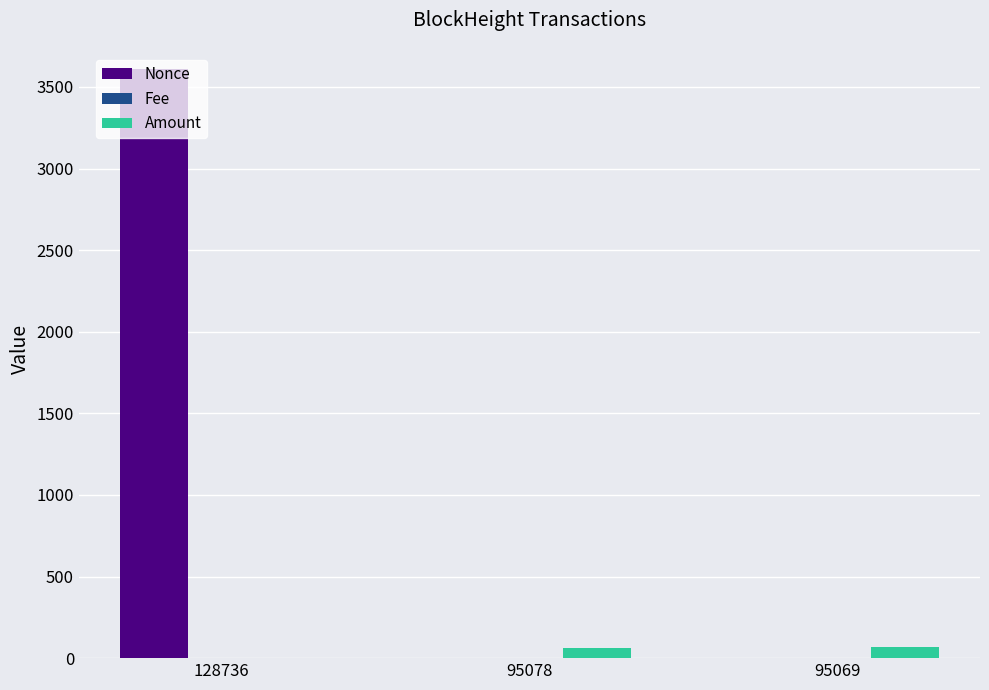

What is the sum of all Amount values?

130.4